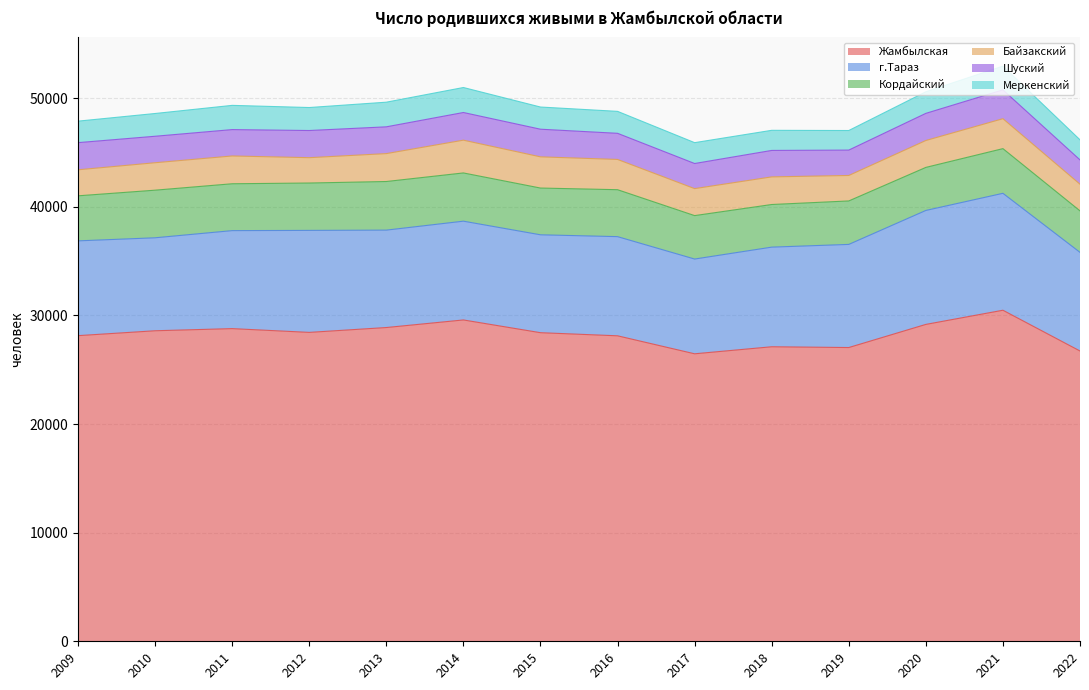

At which category is the sum across all series the highest?

2021